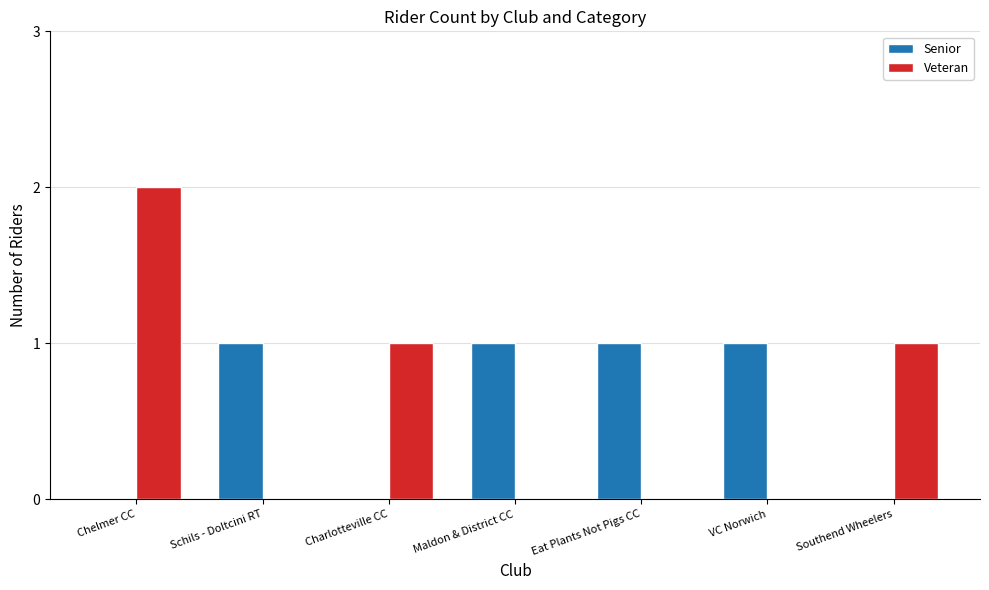

Which label corresponds to the largest value in the chart?

Chelmer CC